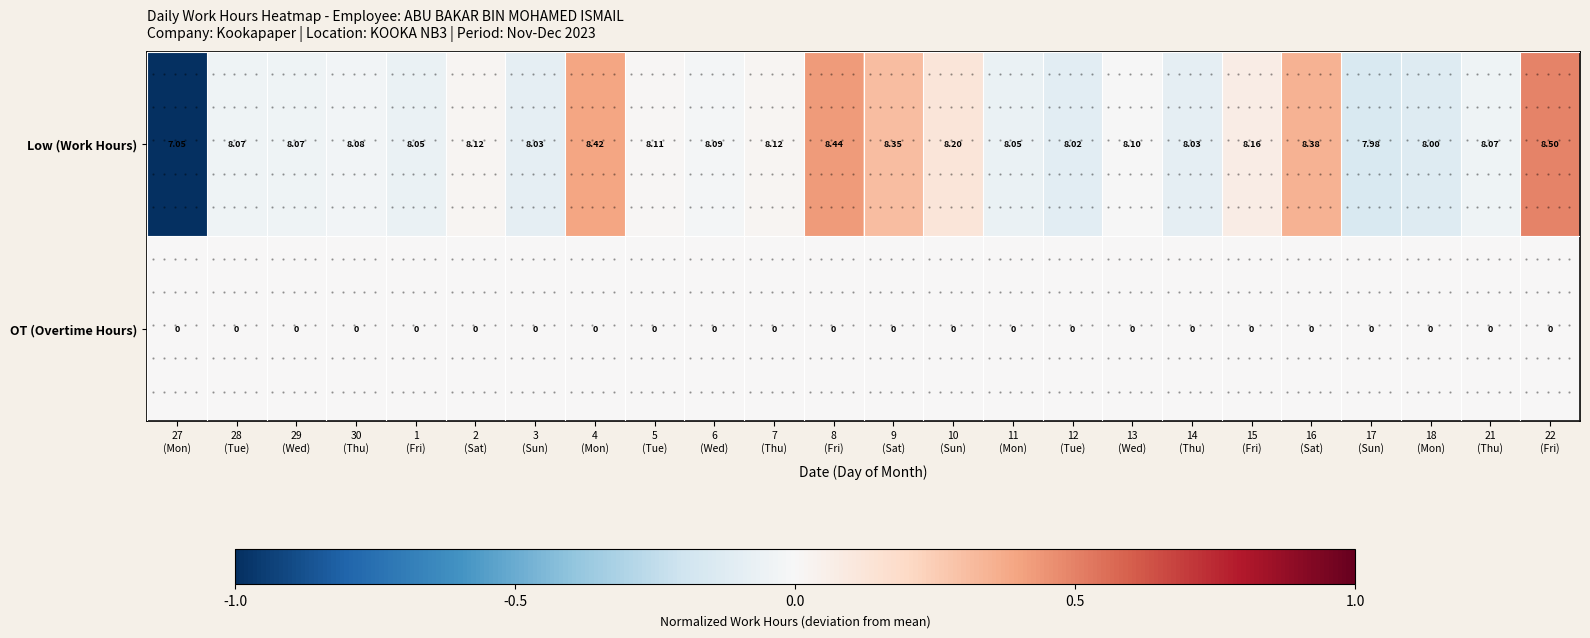

Which category has the highest value across all series?

22
(Fri)